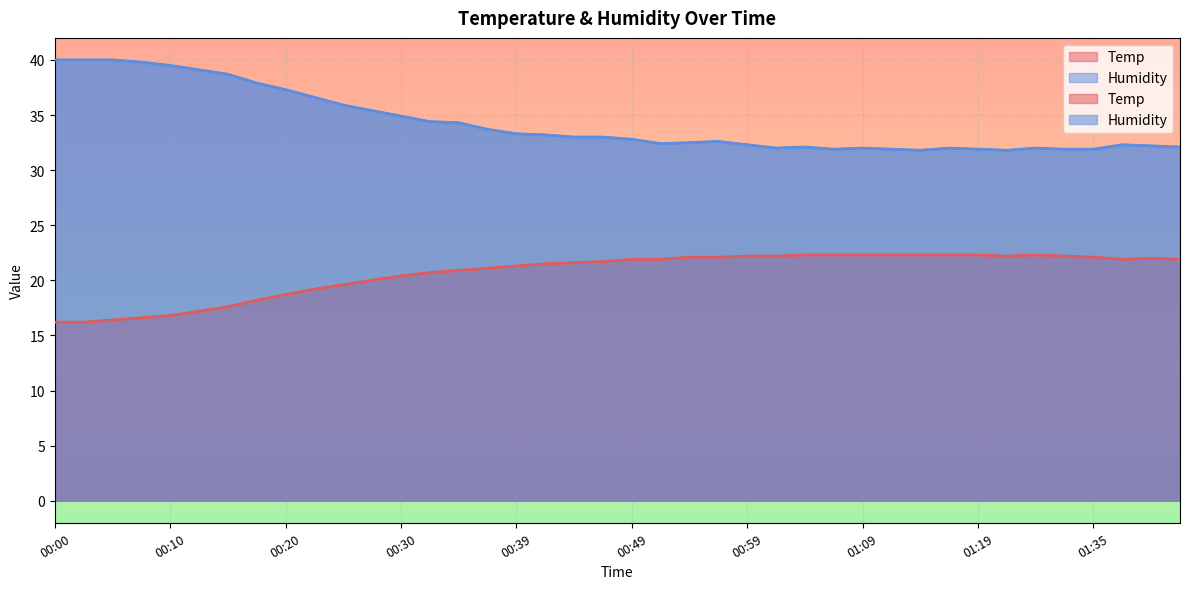

Rank the categories by Humidity value from lowest to highest.

01:14, 01:22, 01:07, 01:12, 01:19, 01:27, 01:35, 01:02, 01:09, 01:17, 01:24, 01:04, 01:57, 01:54, 00:59, 01:52, 00:52, 00:54, 00:57, 00:49, 00:45, 00:47, 00:42, 00:39, 00:37, 00:35, 00:32, 00:30, 00:27, 00:25, 00:22, 00:20, 00:17, 00:15, 00:13, 00:10, 00:08, 00:00, 00:03, 00:05